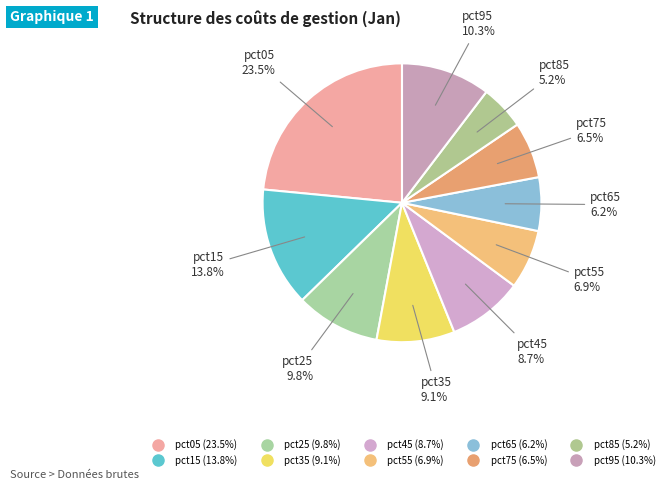

How many segments does this pie chart have?

10